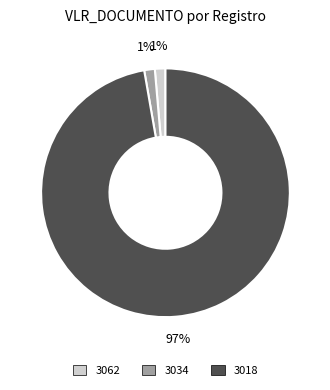

True or false: 3062 accounts for 11% of the total.

False